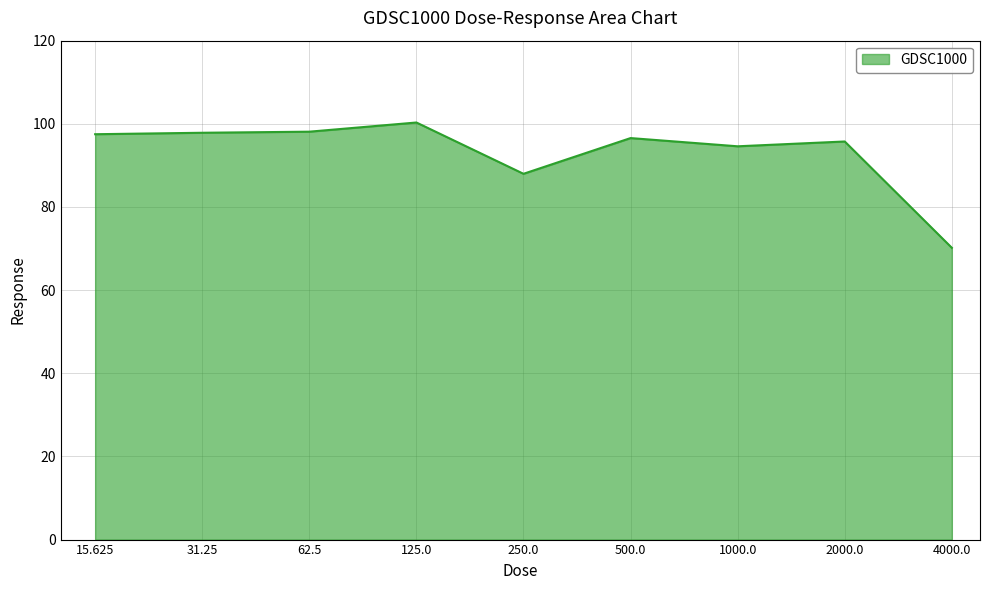

What is the greatest value displayed?

100.3